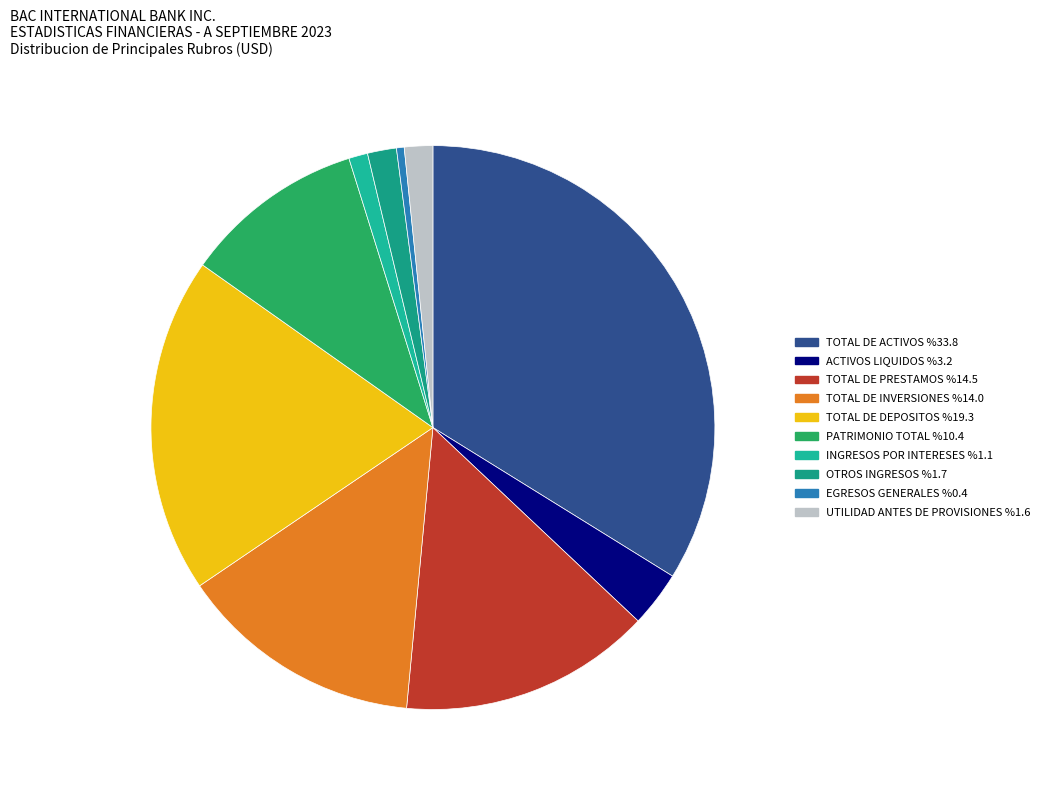

To the nearest percent, what is the difference between the largest and smallest slice percentages?

33%